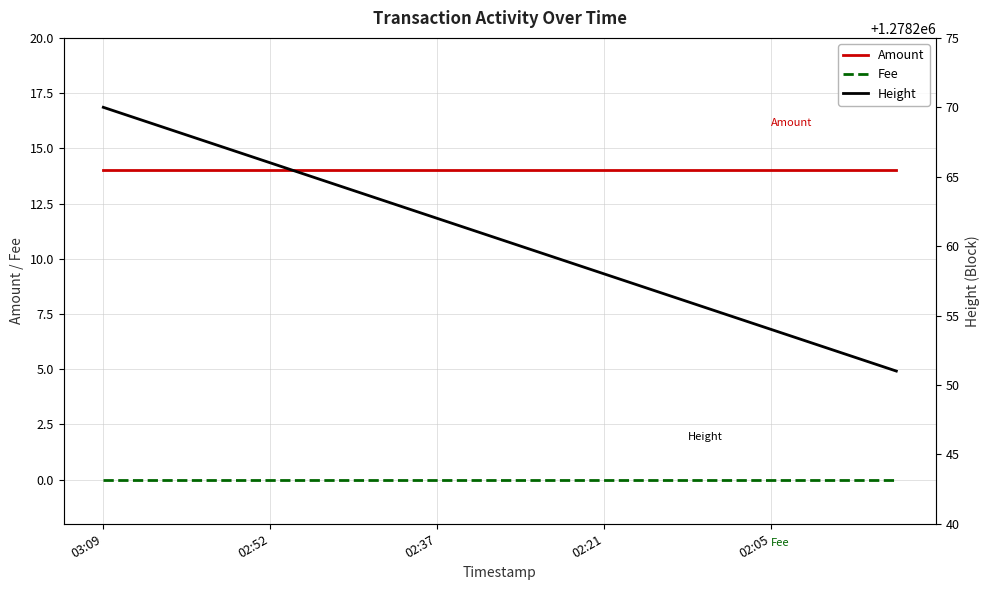

What is the maximum value for Amount?

14